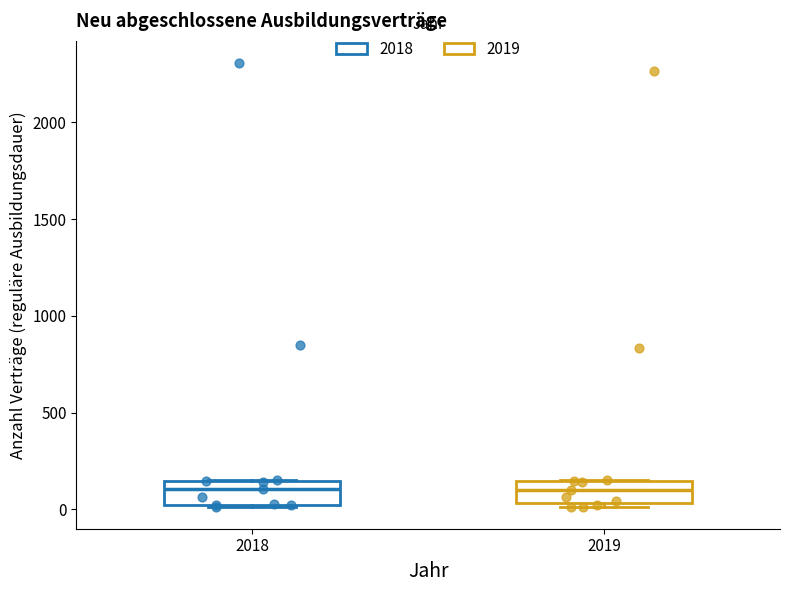

Reading left to right, transcribe this box plot: for each box, give where its median line is, the range the box spans, and where its two whiskers end, as read against the y-axis. The values are not printed on the chart, so give them approximately, as read against the axis.

2018: median 100, box 50 to 150, whiskers 0 to 150
2019: median 100, box 50 to 150, whiskers 0 to 150